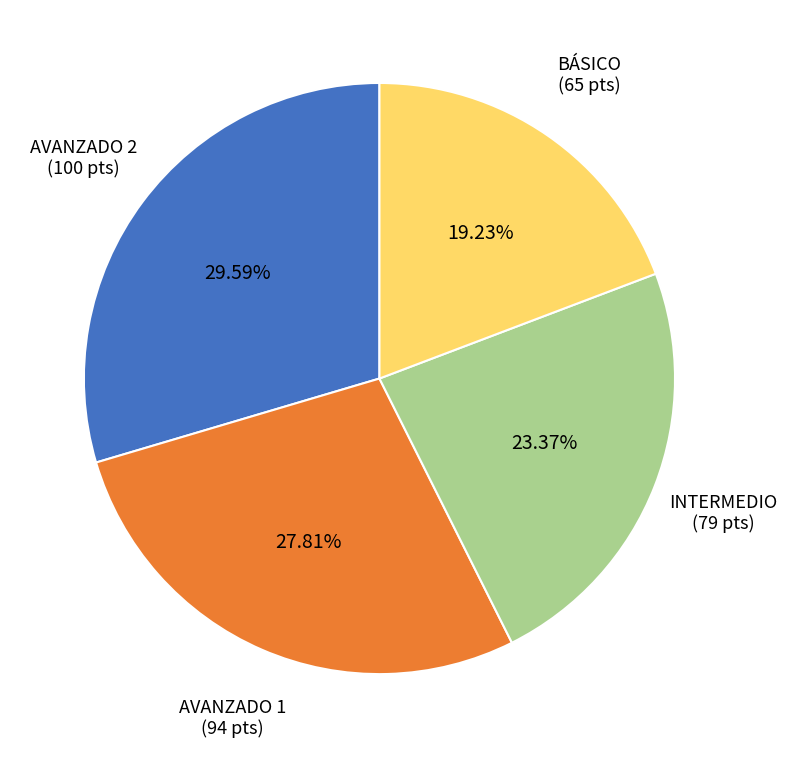

Does any single category account for the majority?

No